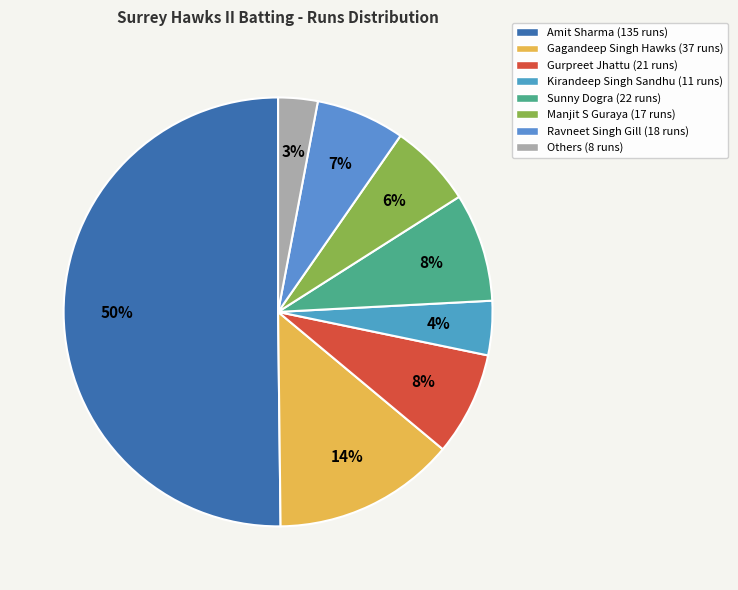

How many slices are in this pie chart?

8